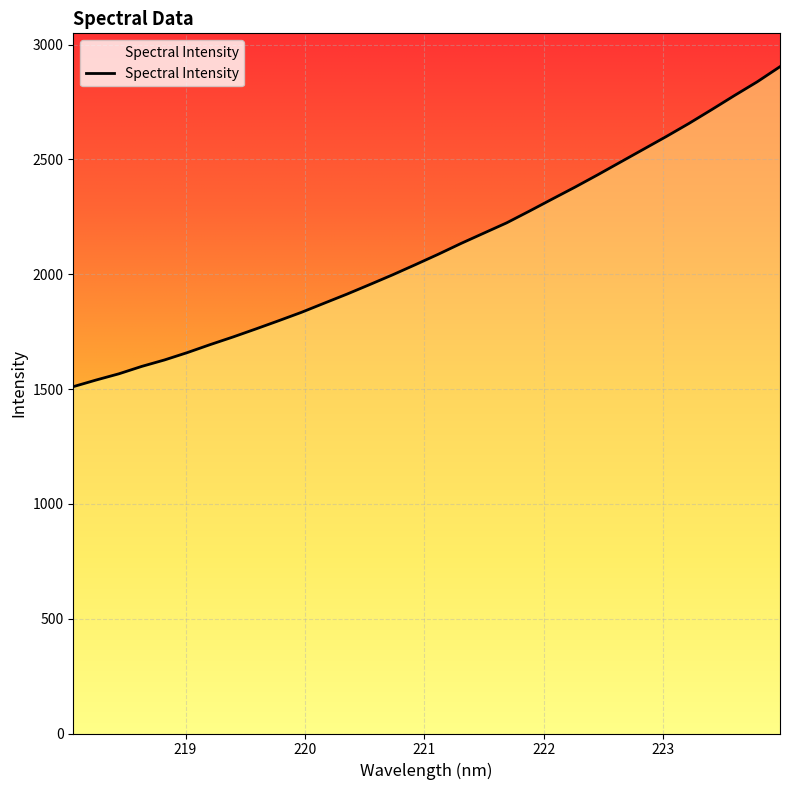

What is the greatest value displayed?

2903.6